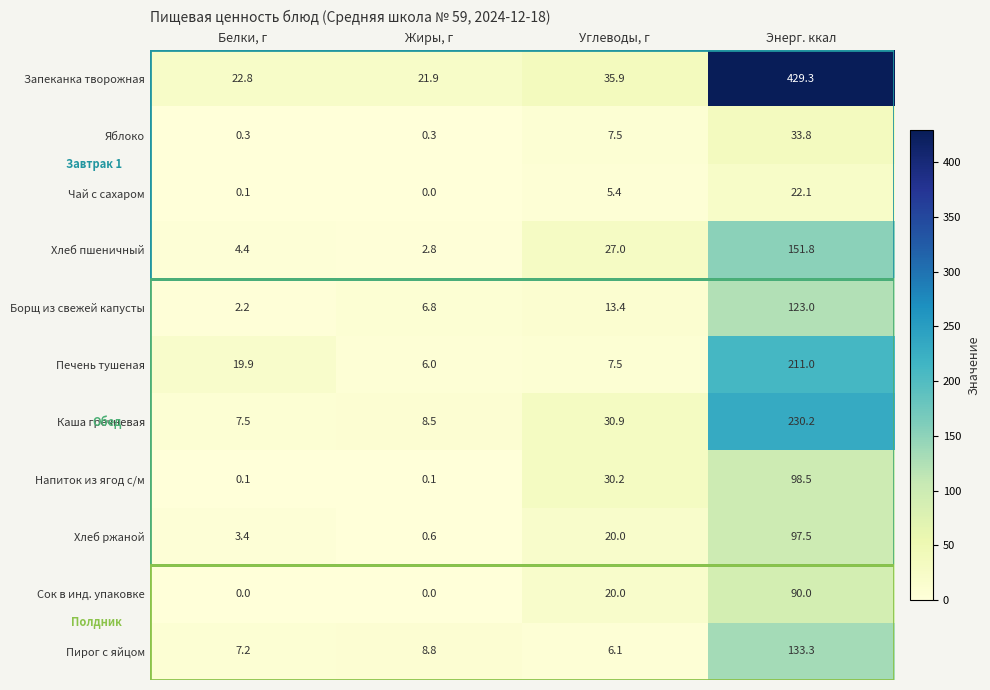

What is the spread (max minus min) of values at Белки, г?

22.8